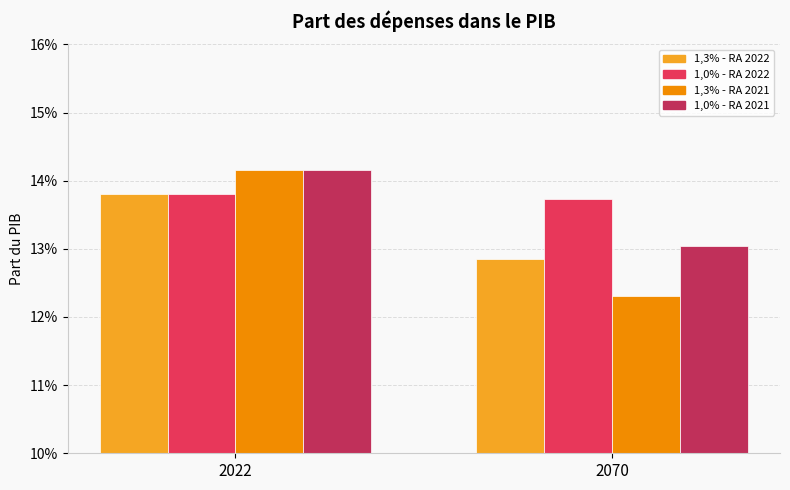

Rank the categories by 1,3% - RA 2022 value from highest to lowest.

2022, 2070